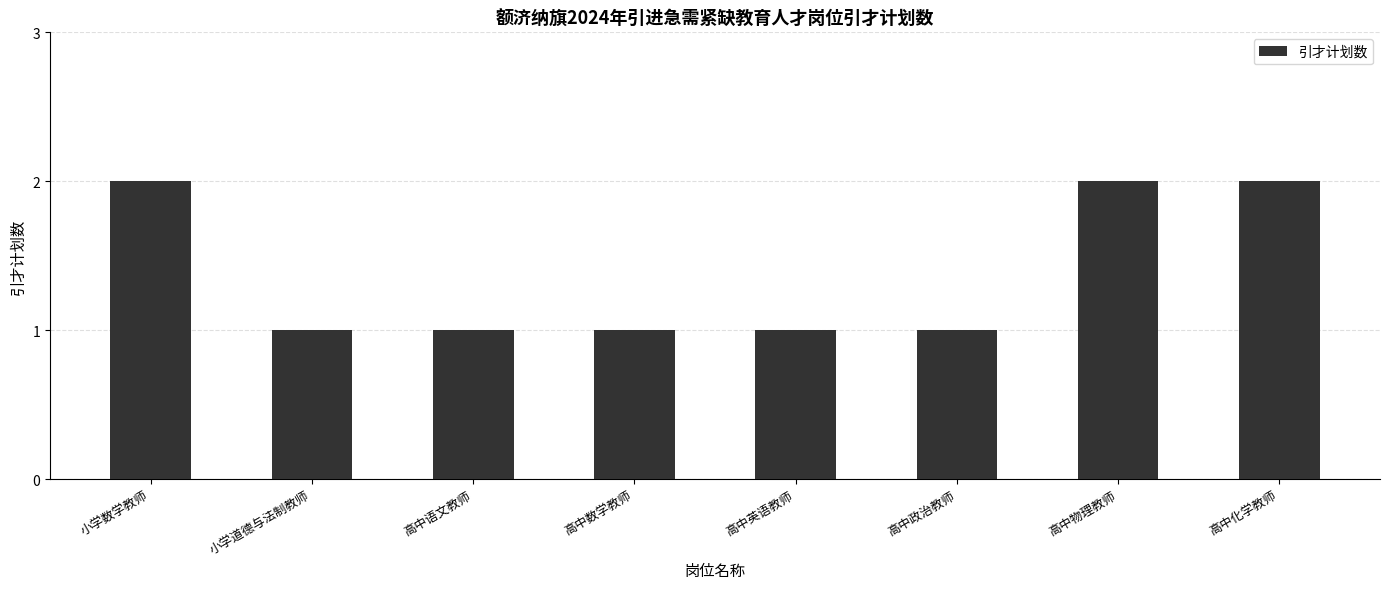

What is the ratio of the value at 高中化学教师 to the value at 高中英语教师?

2.0